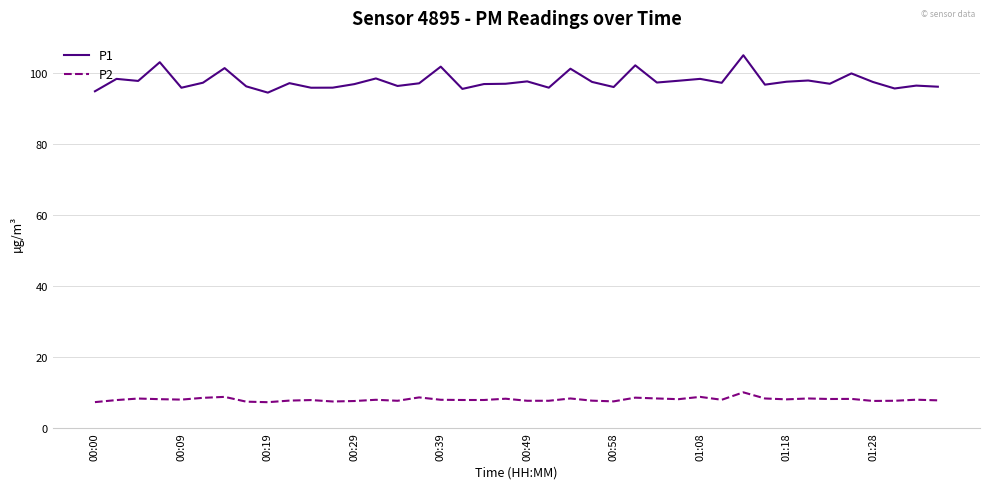

Rank the series by their average value, from lowest to highest.

P2, P1